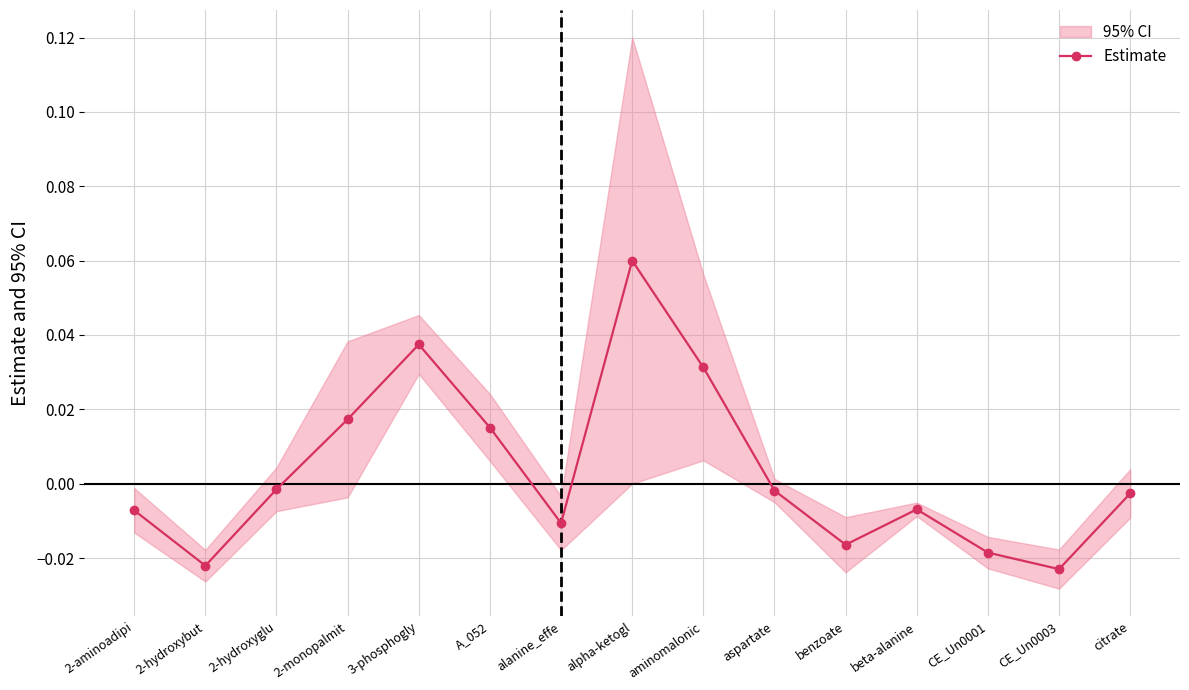

Reading right to left, what are all the values shown in this chart?

-0.0	-0.0	-0.0	-0.0	-0.0	-0.0	0.0	0.1	-0.0	0.0	0.0	0.0	-0.0	-0.0	-0.0